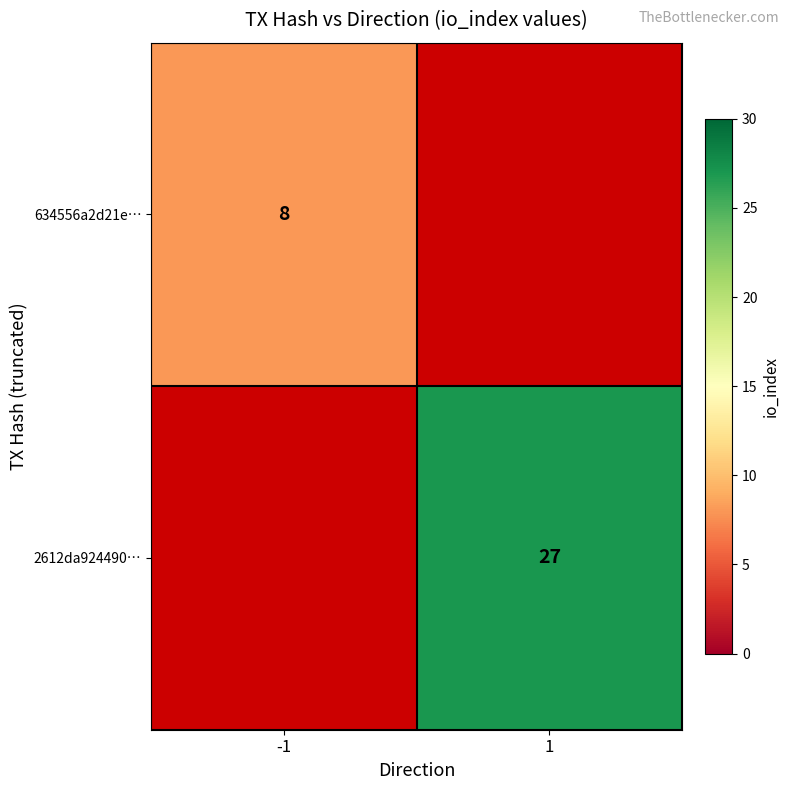

At how many categories does at least one series exceed 11?

1